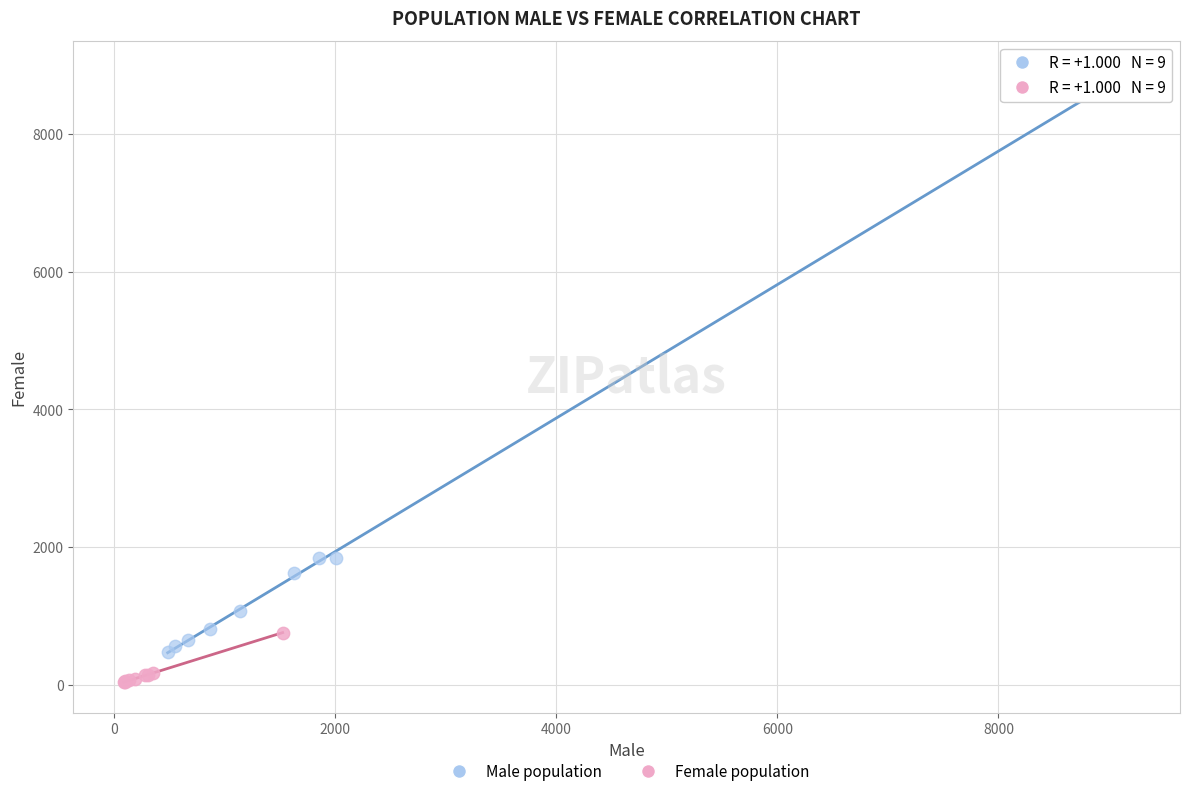

Which series contains the highest Y value?

Male population